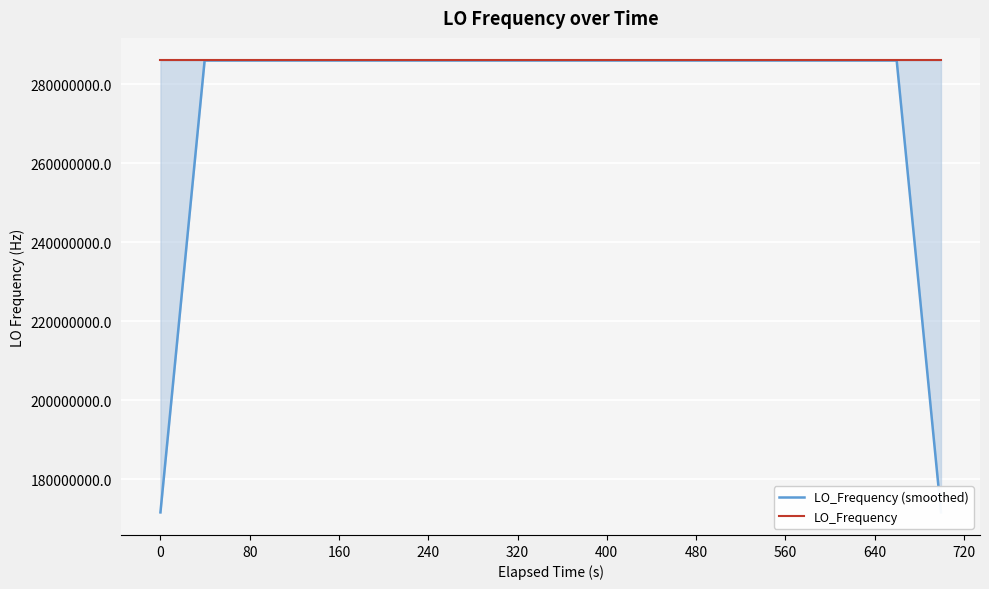

Where is the first local maximum for LO_Frequency (smoothed)?

560